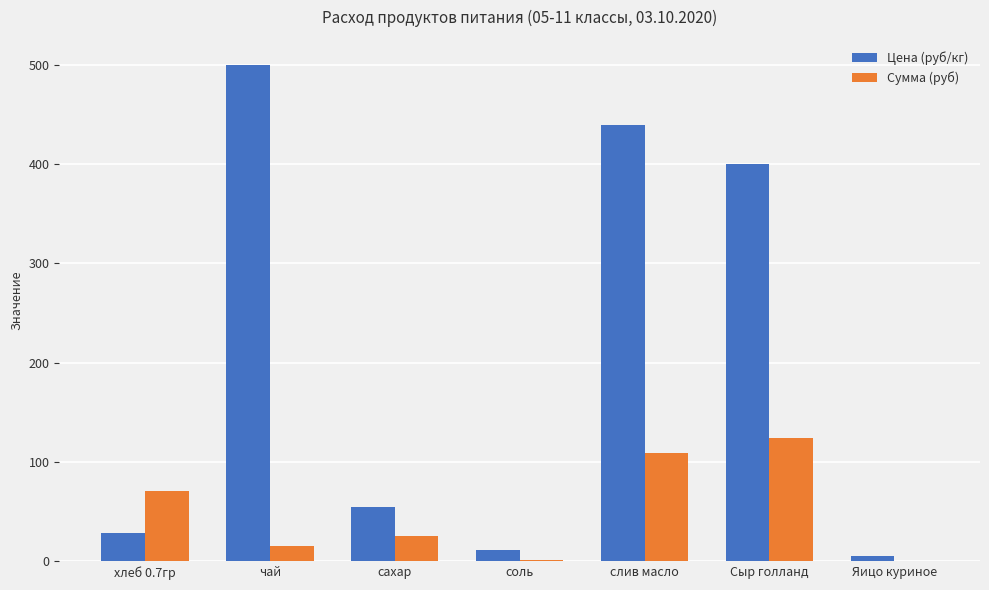

What is the sum of all Сумма (руб) values?

345.9